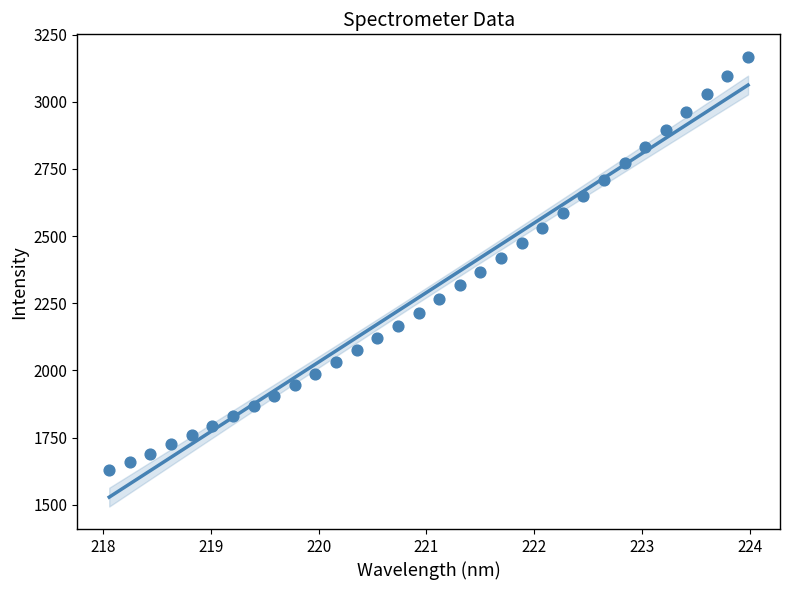

What is the range of Y values (max minus min)?

1538.7